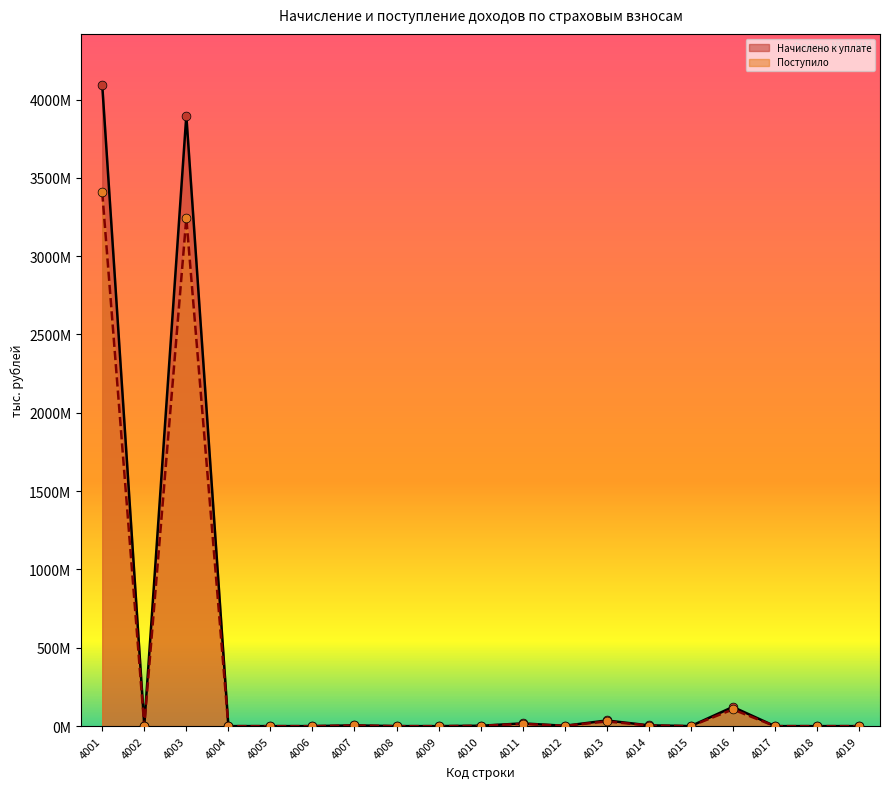

Which series has the largest total across all categories?

Начислено к уплате